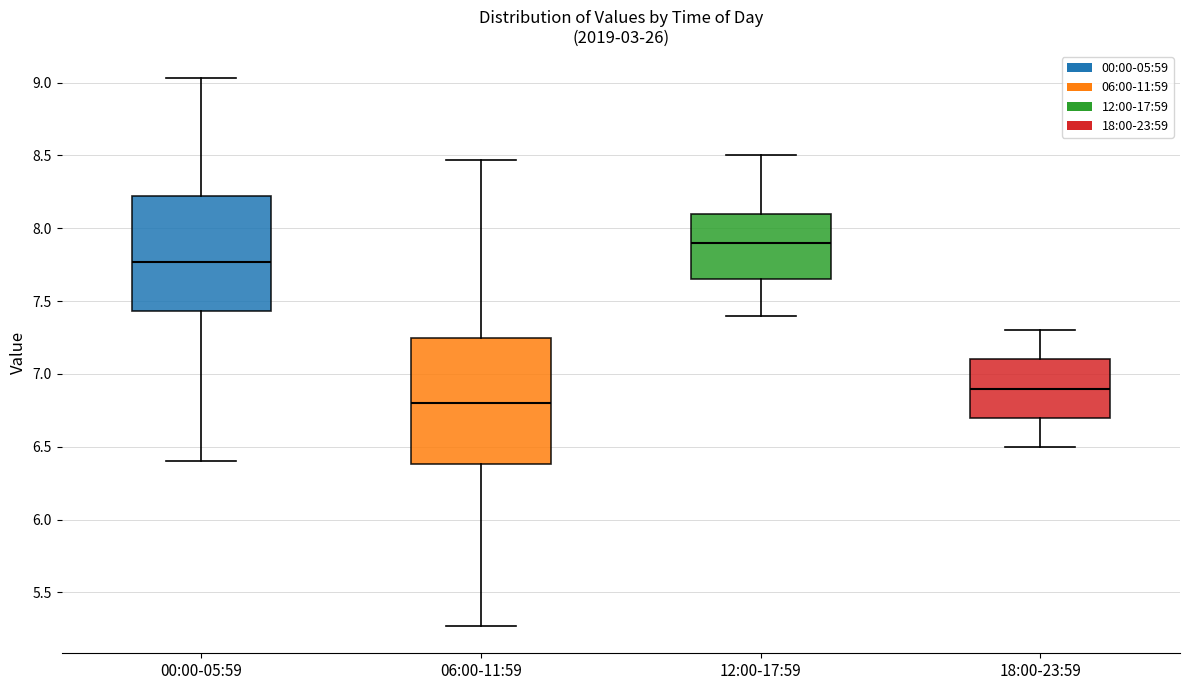

Which box's median line is the highest?

12:00-17:59